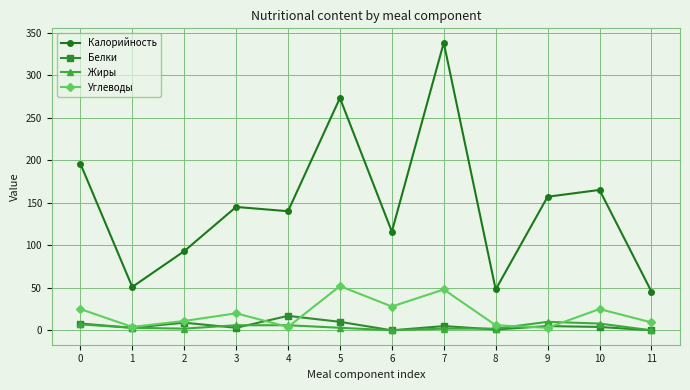

Does the chart display data point markers on the line(s)?

Yes